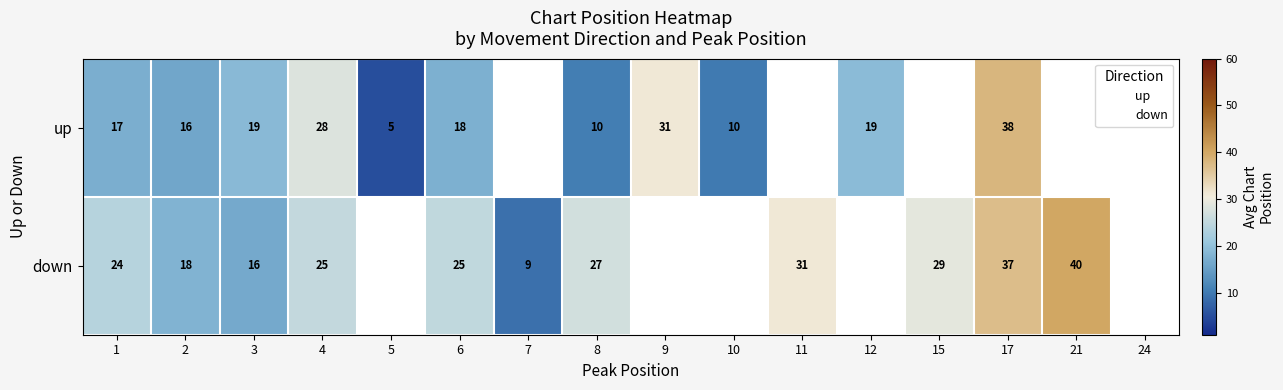

Between 7 and 9, which is larger?

9